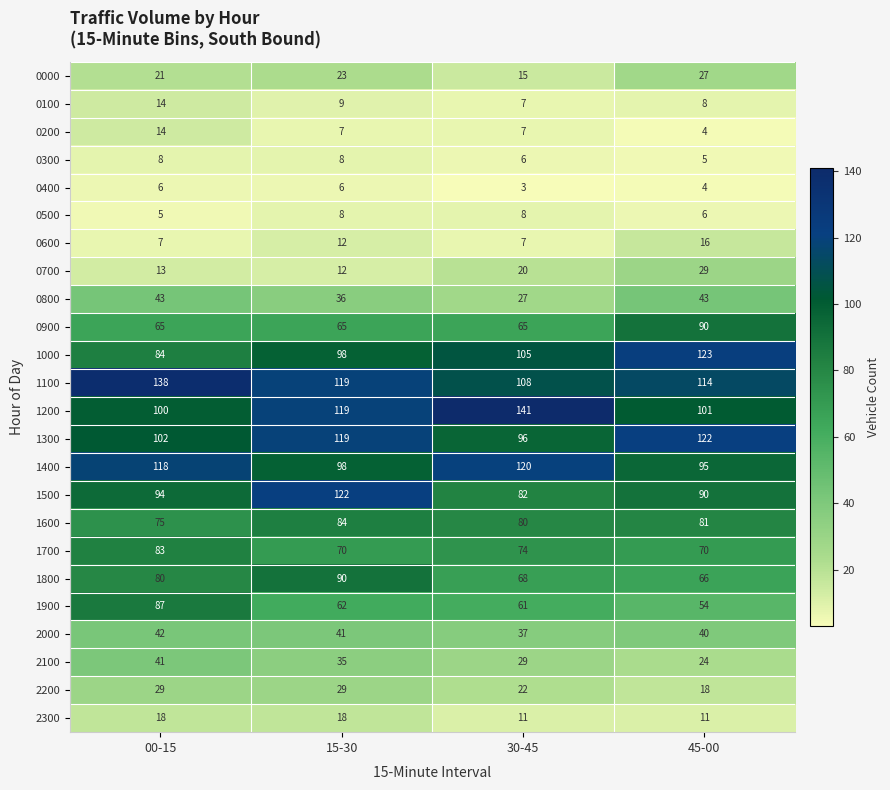

What is the spread (max minus min) of values at 00-15?

133